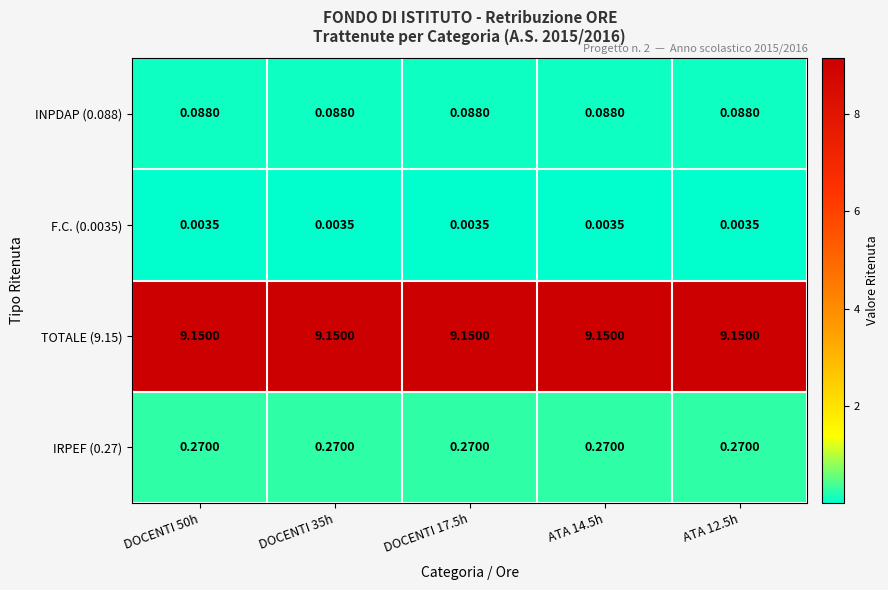

Is the value of F.C. (0.0035) at DOCENTI 50h greater than the value of TOTALE (9.15) at ATA 12.5h?

No